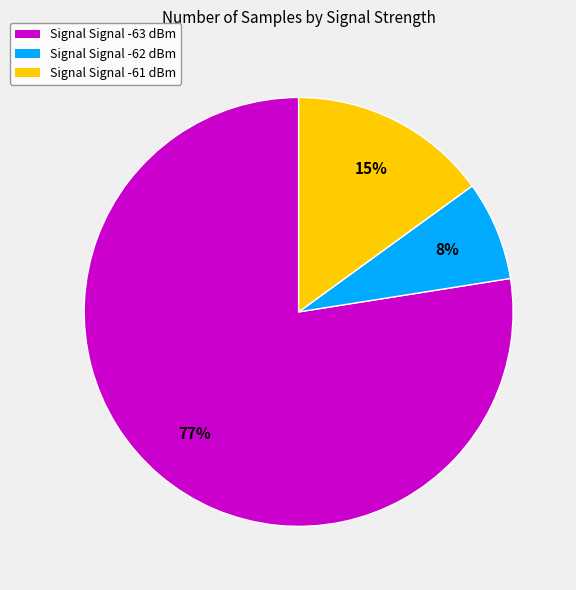

Combined, do Signal Signal -62 dBm and Signal Signal -63 dBm account for over 50%?

Yes